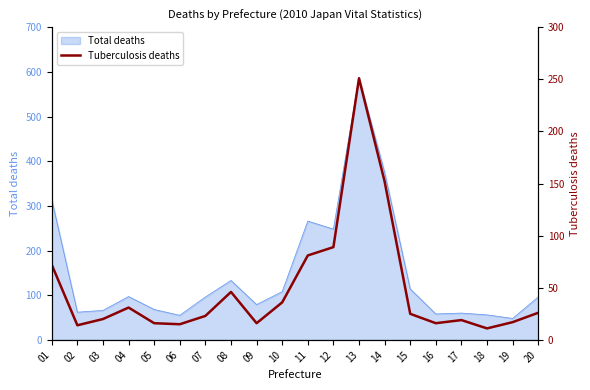

What is the maximum value for Total deaths?

588